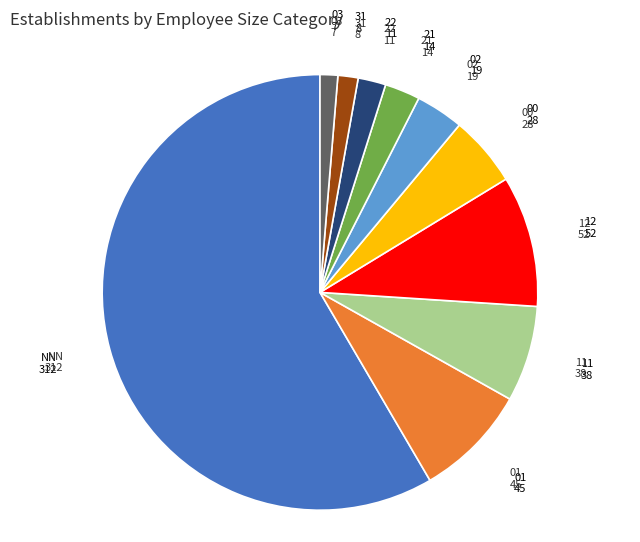

Which category has the biggest portion of the pie?

NN